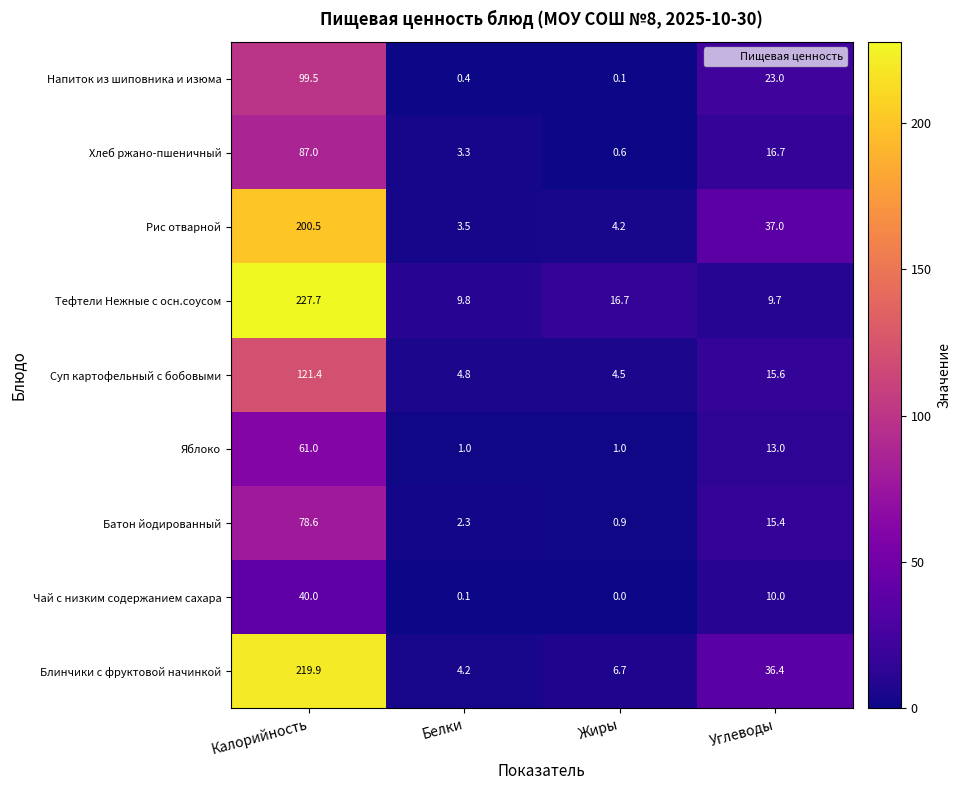

Is it true that Яблоко equals 61.0 at Калорийность?

True